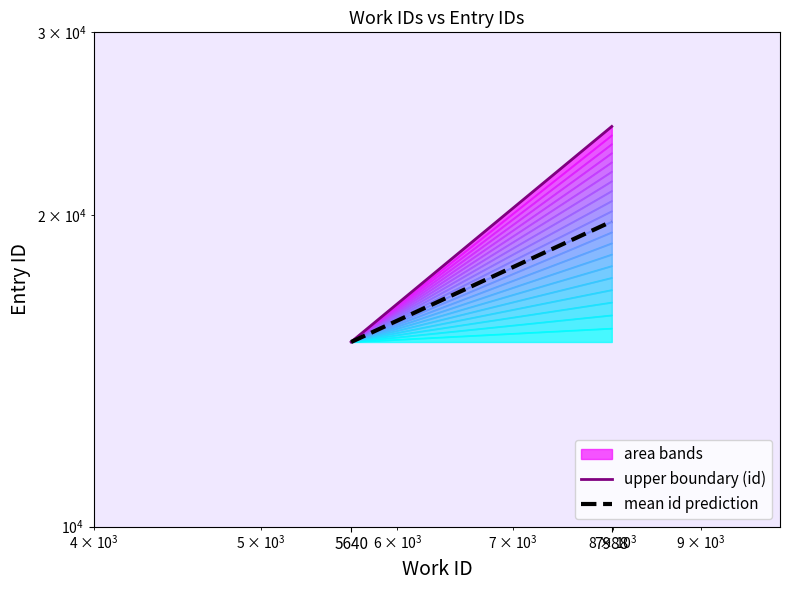

Which series has the widest spread of values?

upper boundary (id)